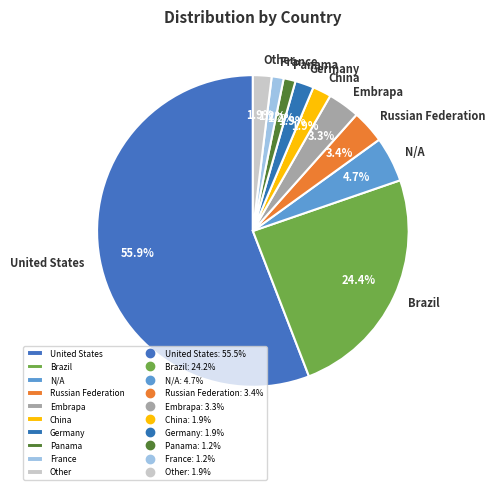

What percentage is the Other slice, to the nearest percent?

2%